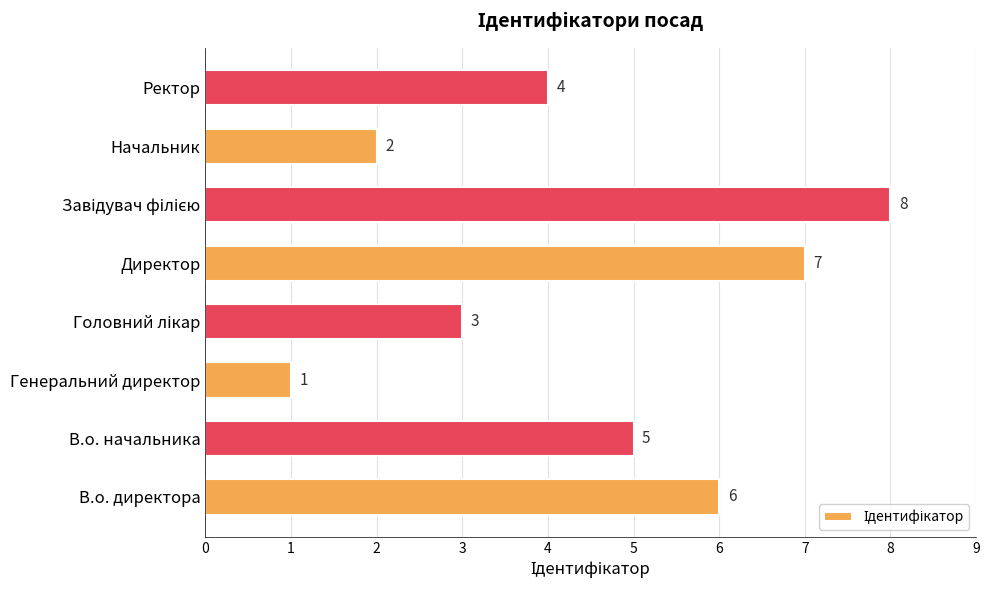

What is the difference between the second highest and minimum values?

6